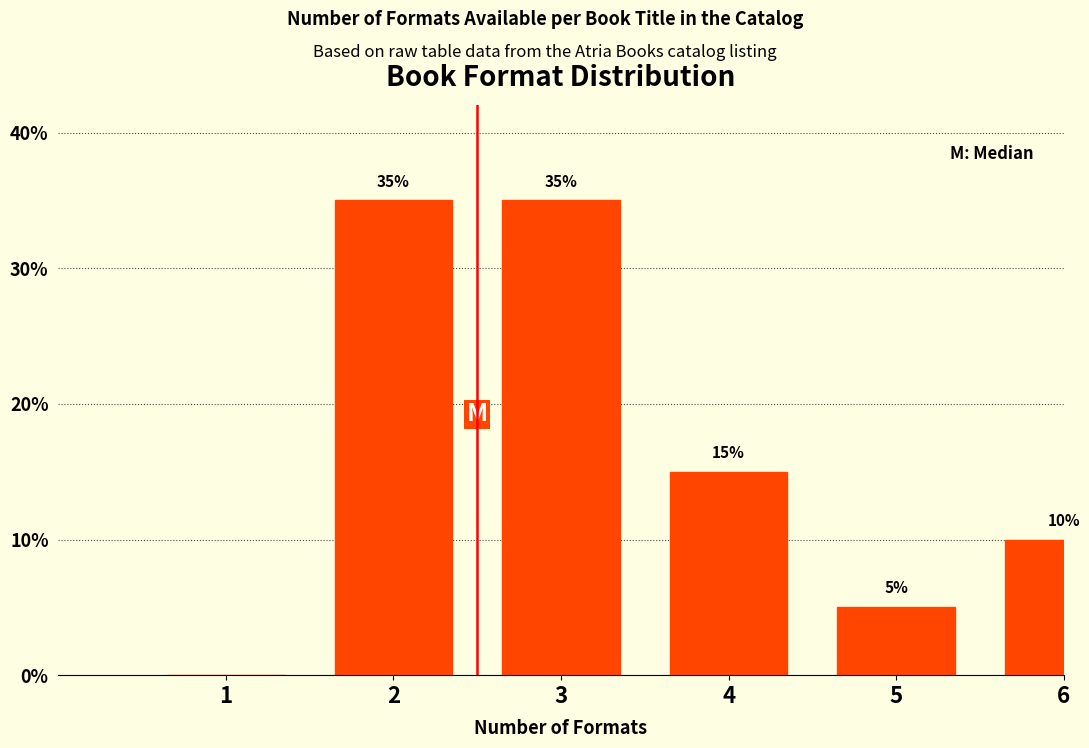

Reading left to right, transcribe all the data shown in this chart.

1=0	2=35	3=35	4=15	5=5	6=10